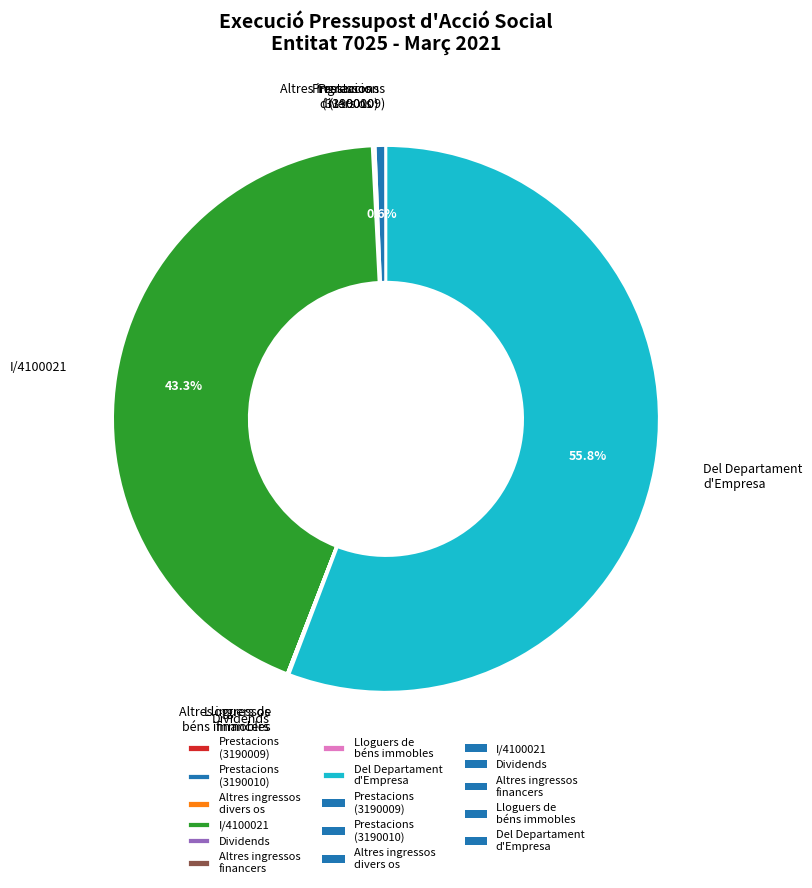

What is the majority slice?

Del Departament d'Empresa